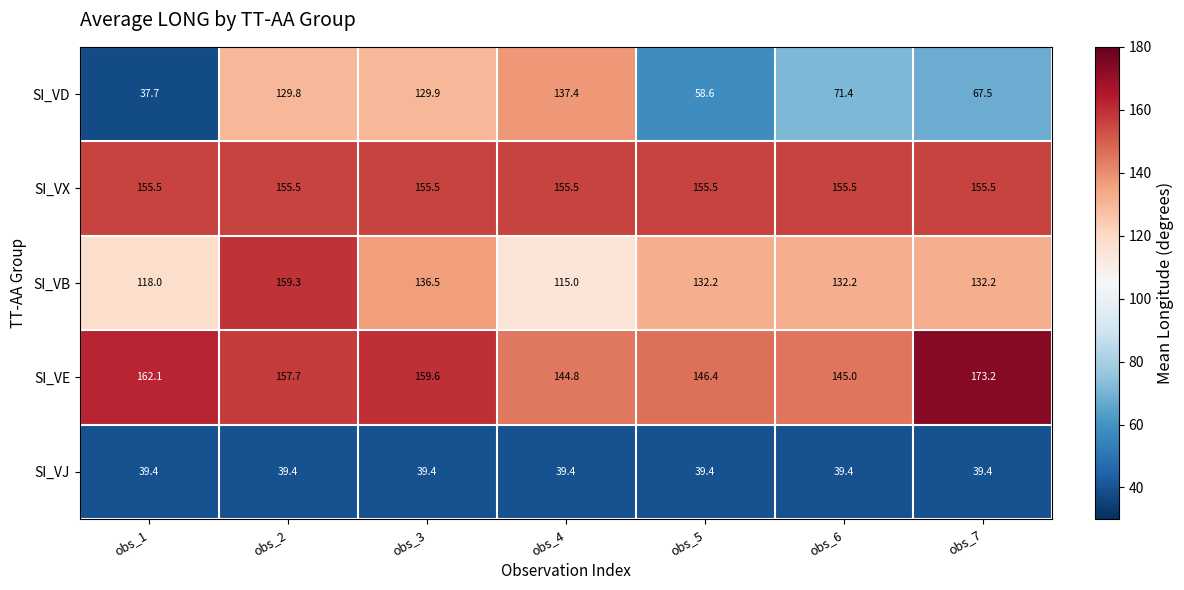

Which series changed the most between obs_1 and obs_3?

SI_VD